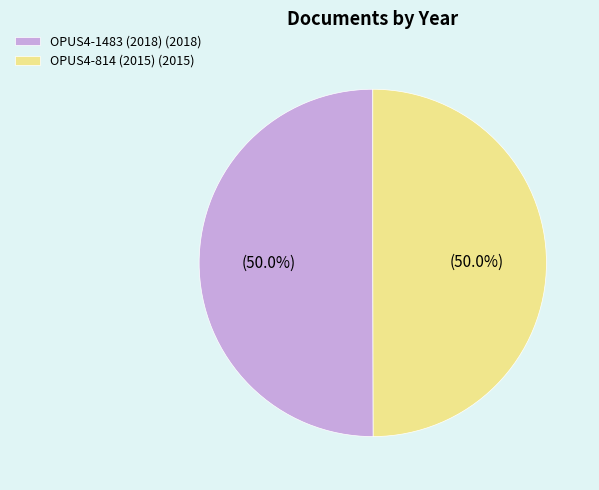

What portion of the pie excludes OPUS4-1483 (2018) (2018)?

50.0%